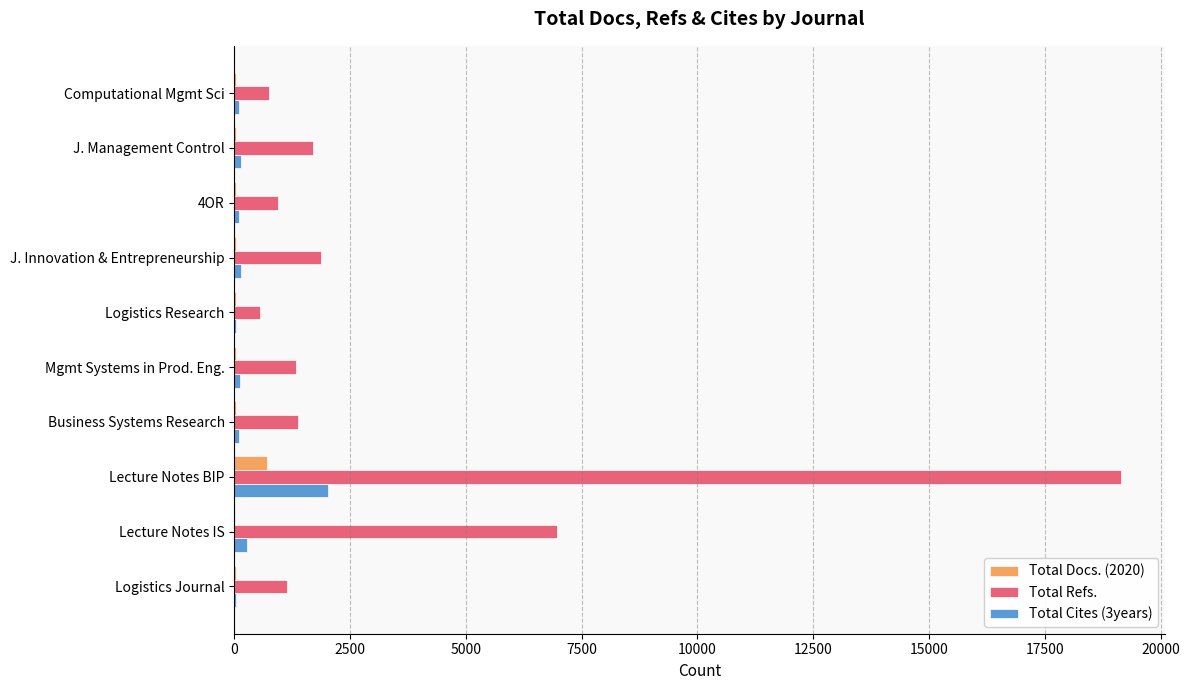

At which category does the chart reach its peak across all series?

Lecture Notes BIP